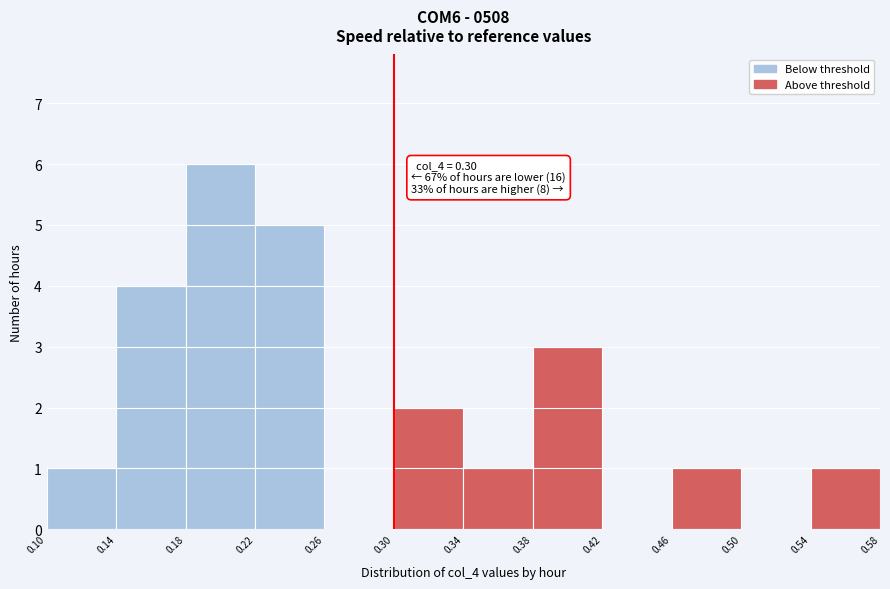

Over which range of the x-axis is the bar tallest?

0.18 to 0.22